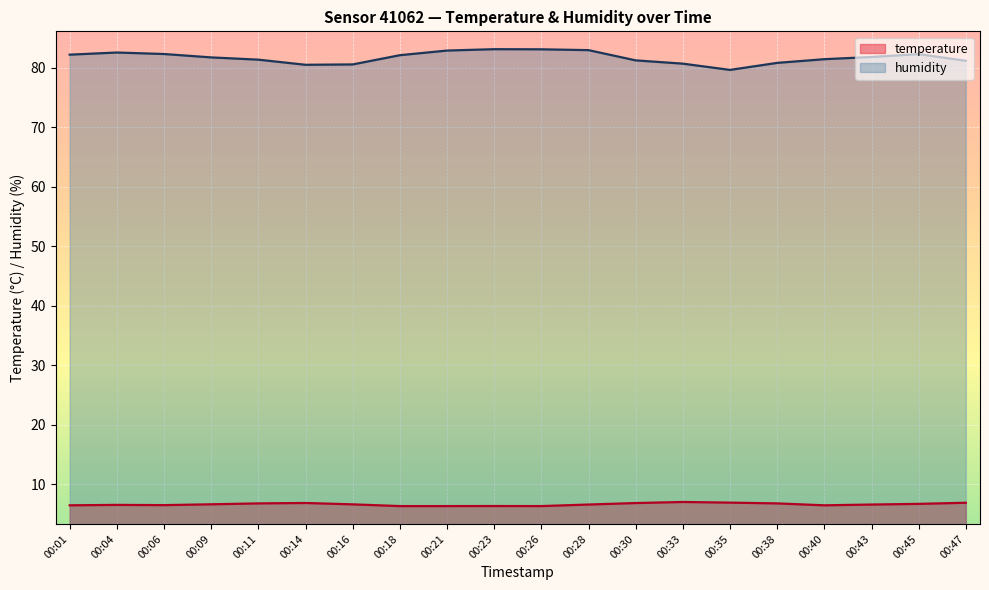

Is the value of temperature at 00:16 greater than the value of humidity at 00:35?

No